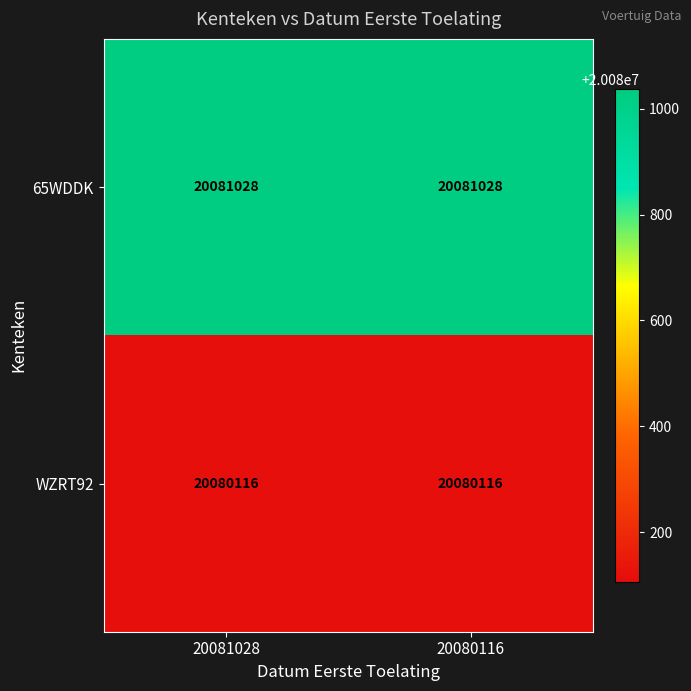

Reading right to left, list all the values displayed in this chart.

65WDDK: 20080116=20081028	20081028=20081028
WZRT92: 20080116=20080116	20081028=20080116